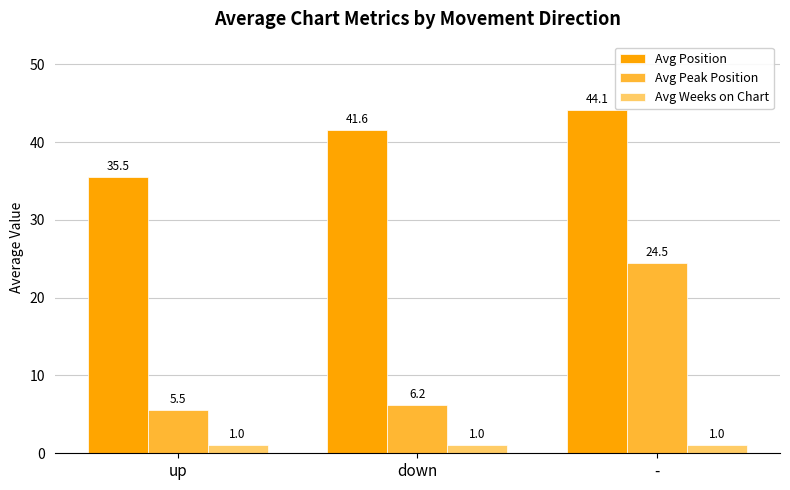

Where is Avg Position nearest to the value 39?

down